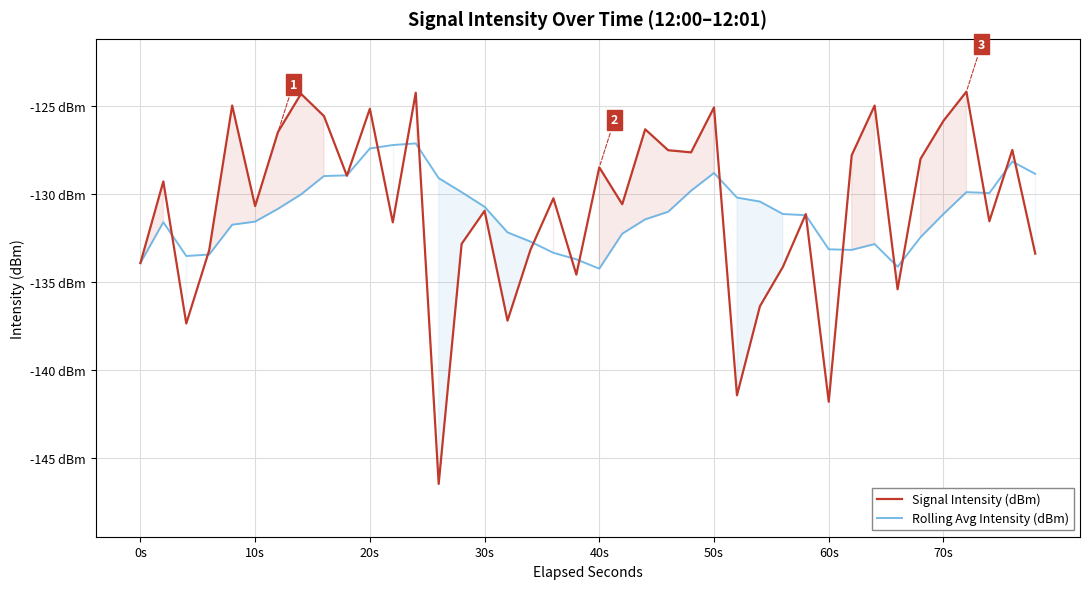

Which series has the largest total across all categories?

Signal Intensity (dBm)